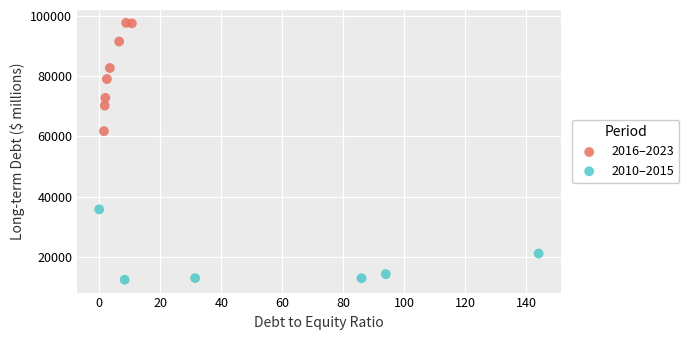

Which series has the widest spread of Y values?

2016–2023